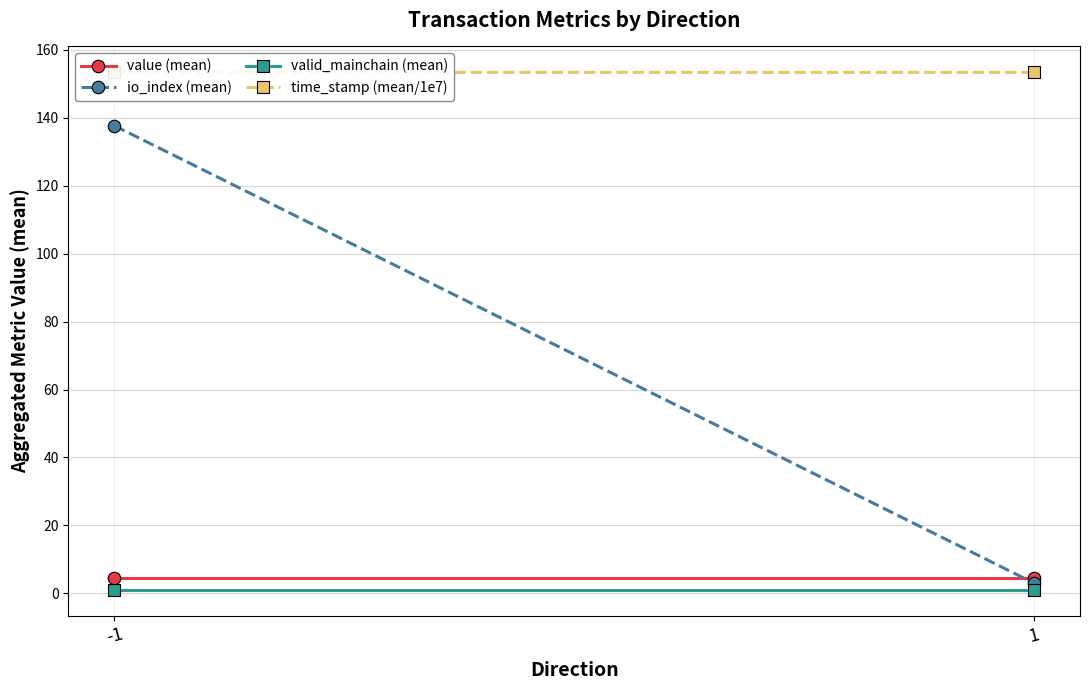

At -1, list the series in order from smallest to largest.

valid_mainchain (mean), value (mean), io_index (mean), time_stamp (mean/1e7)